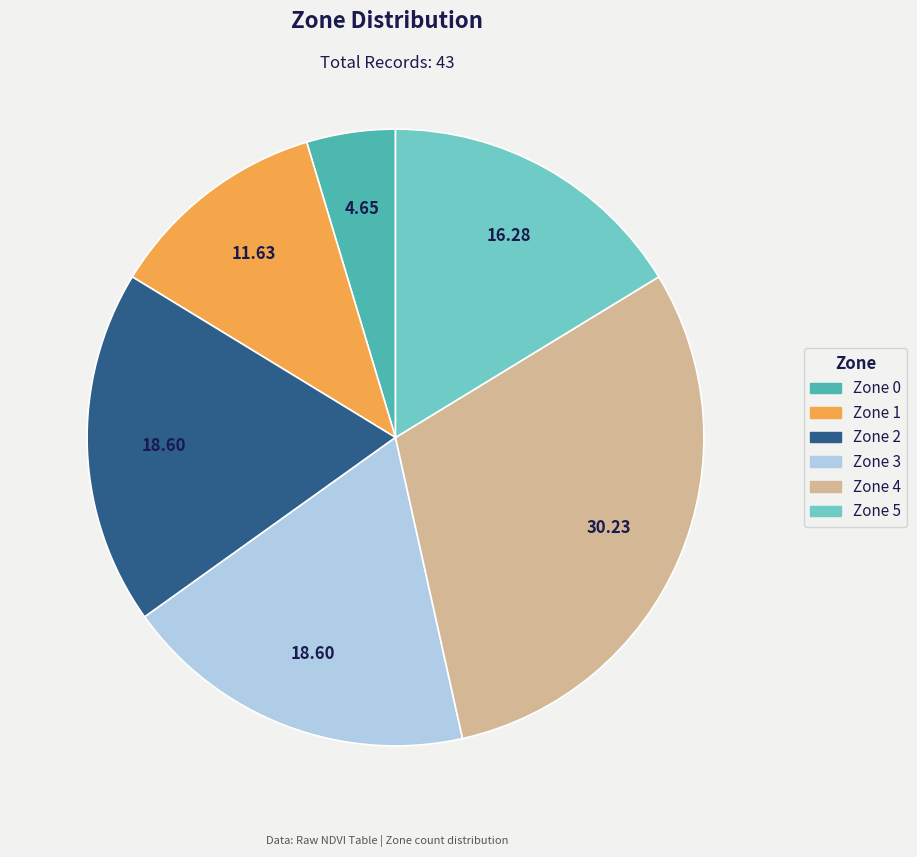

Between Zone 0 and Zone 1, which is larger?

Zone 1